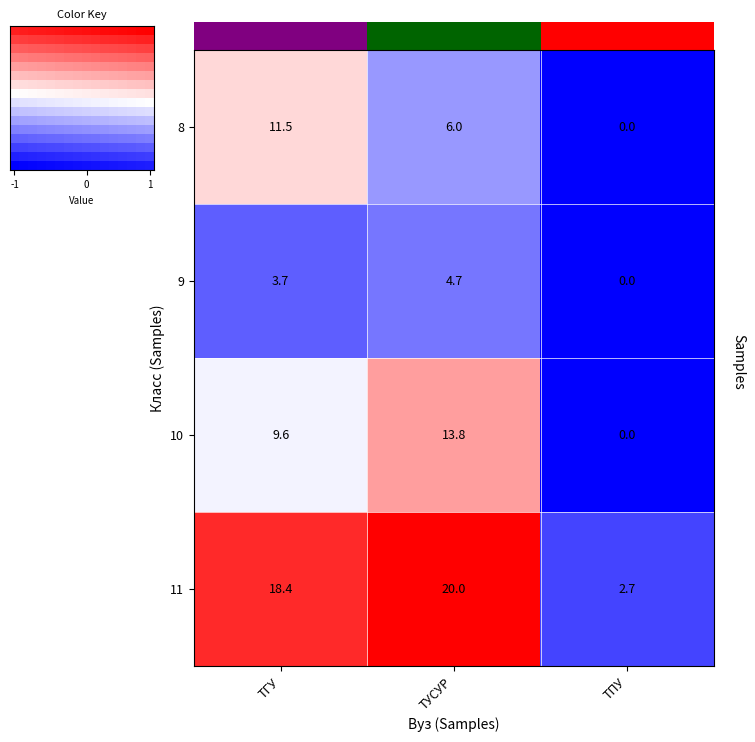

Rank the categories by 8 value from lowest to highest.

ТПУ, ТУСУР, ТГУ